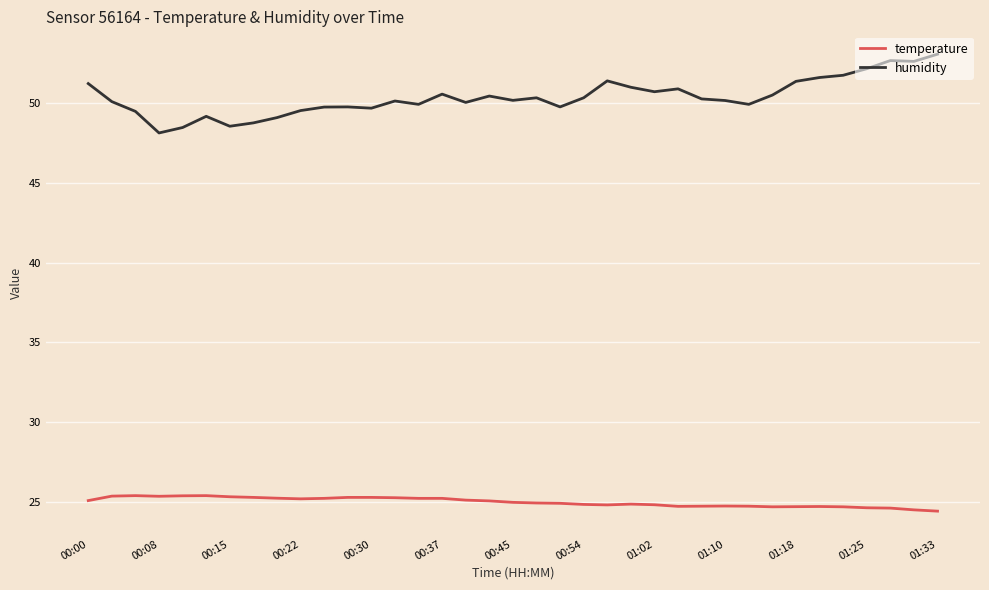

Which series has the largest range (max minus min)?

humidity